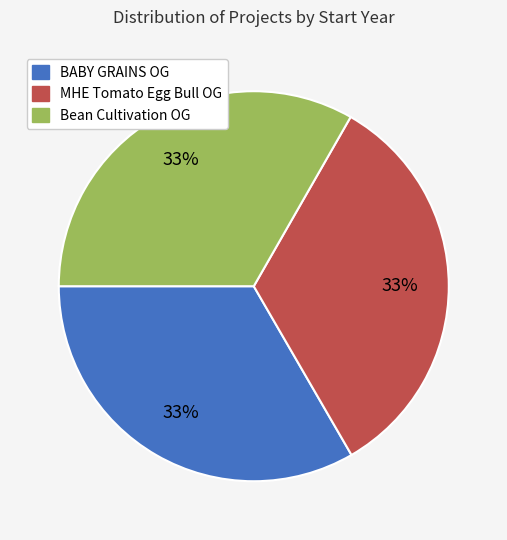

Is there a majority slice in this chart?

No